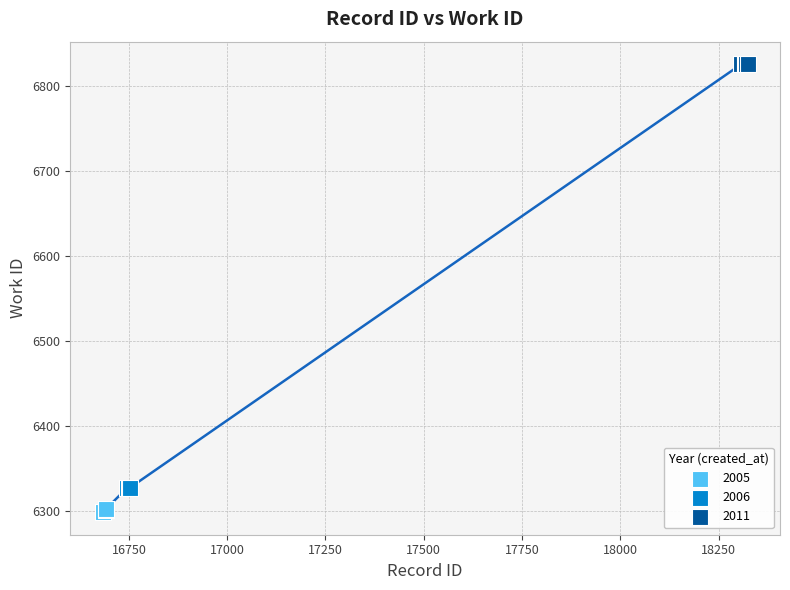

Which series reaches the minimum Y coordinate?

2005